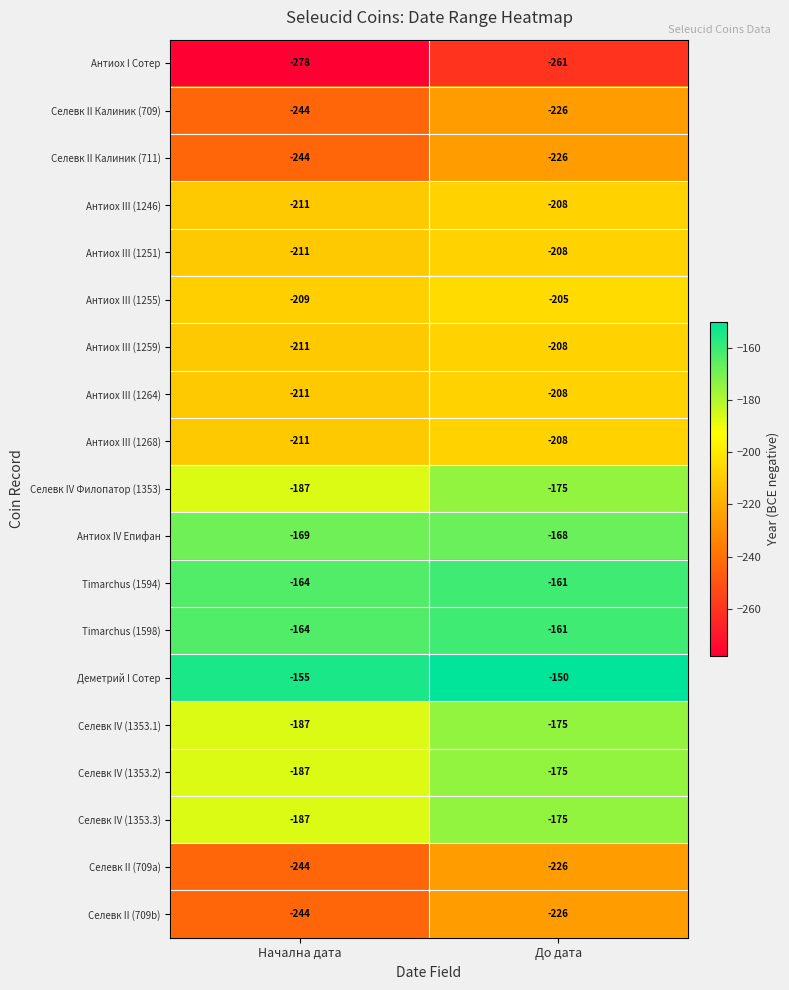

What value does the Селевк IV (1353.2) series have at До дата?

-175